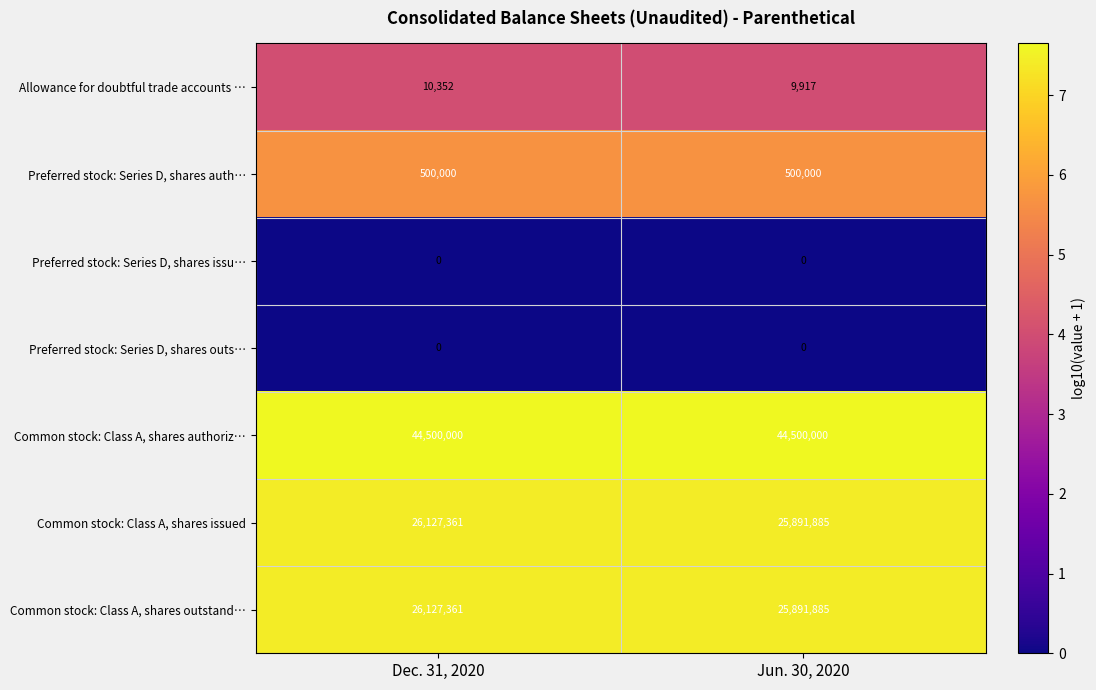

What is the highest value of the Common stock: Class A, shares issued series?

26127361